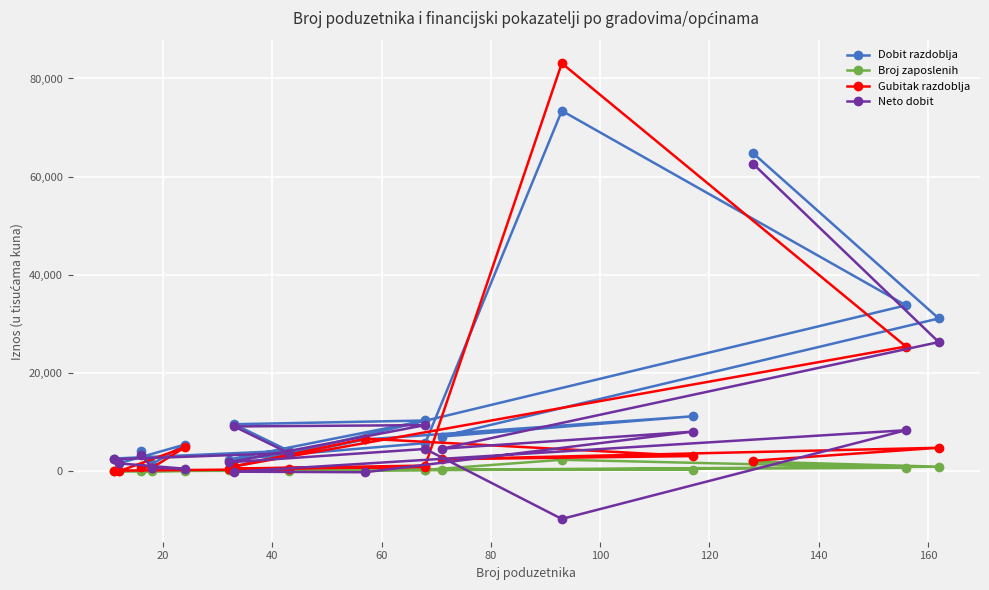

What is the difference between the Neto dobit values at 140 and 100?

9621